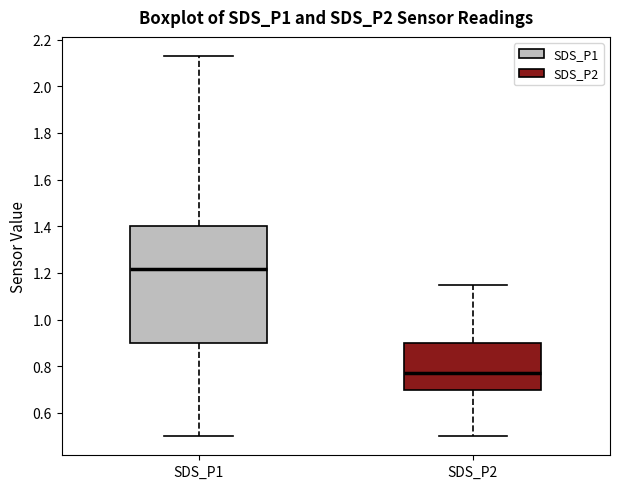

Where does the lower whisker of the box for SDS_P1 end on the y-axis? The values are not printed on the chart, so give them approximately, as read against the axis.

0.50